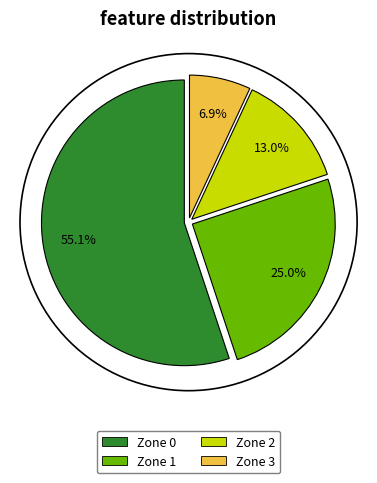

What is the total percentage of Zone 3 and Zone 2?

19.9%